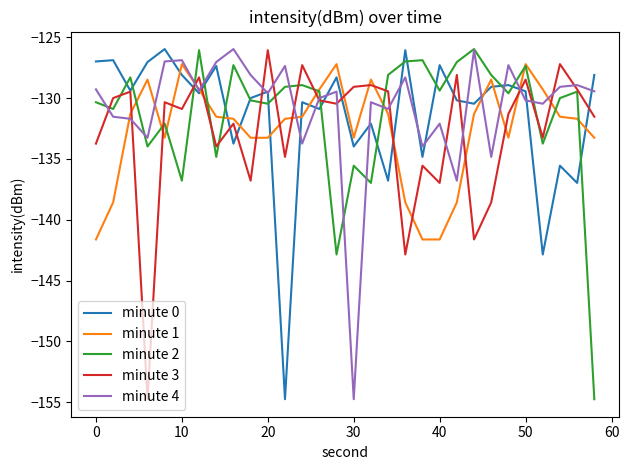

Which series ends up on top after the final intersection of minute 1 and minute 0?

minute 0